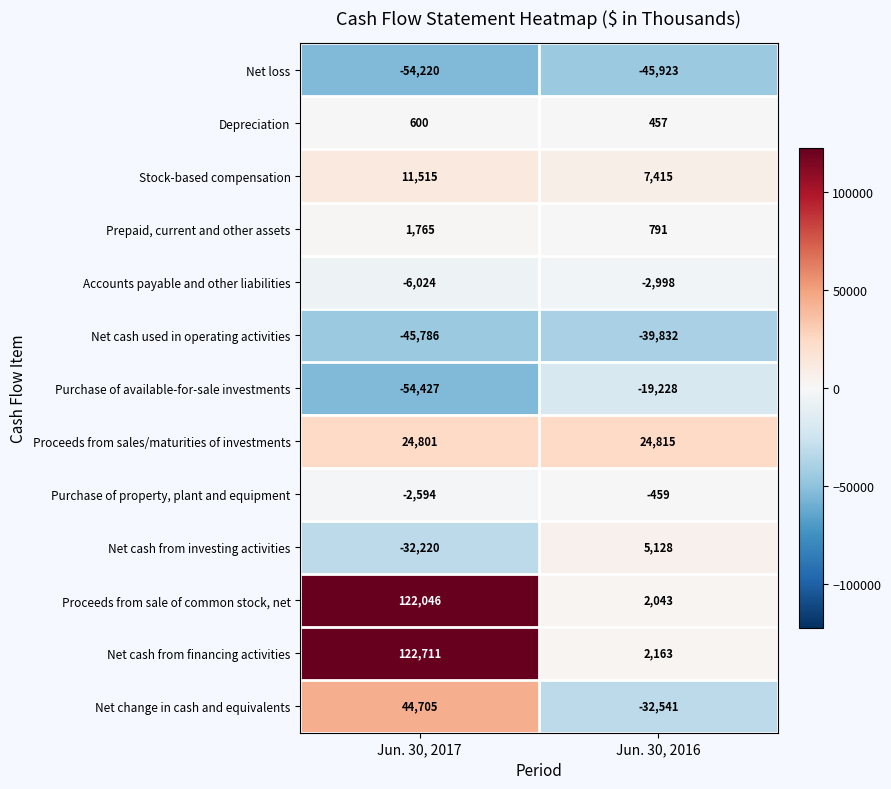

Which series has the largest total across all categories?

Net cash from financing activities